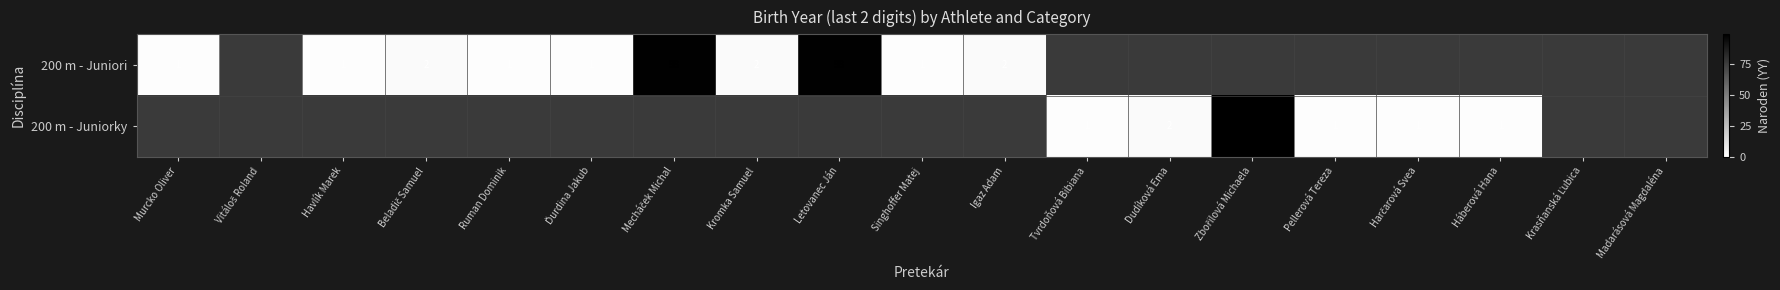

Is the value of 200 m - Juniorky at Tvrdoňová Bibiana greater than the value of 200 m - Juniori at Igaz Adam?

No